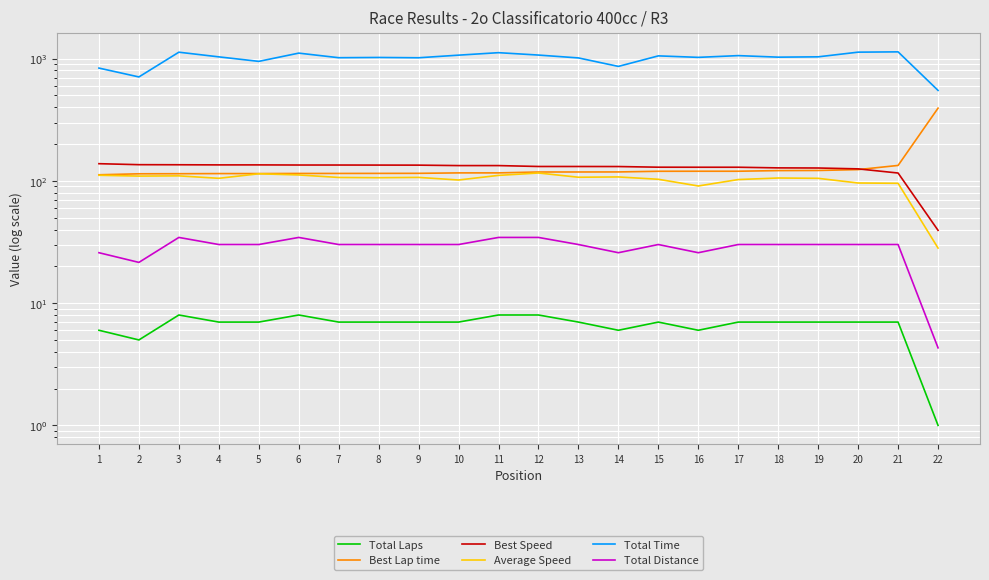

Count the number of categories in the chart.

22